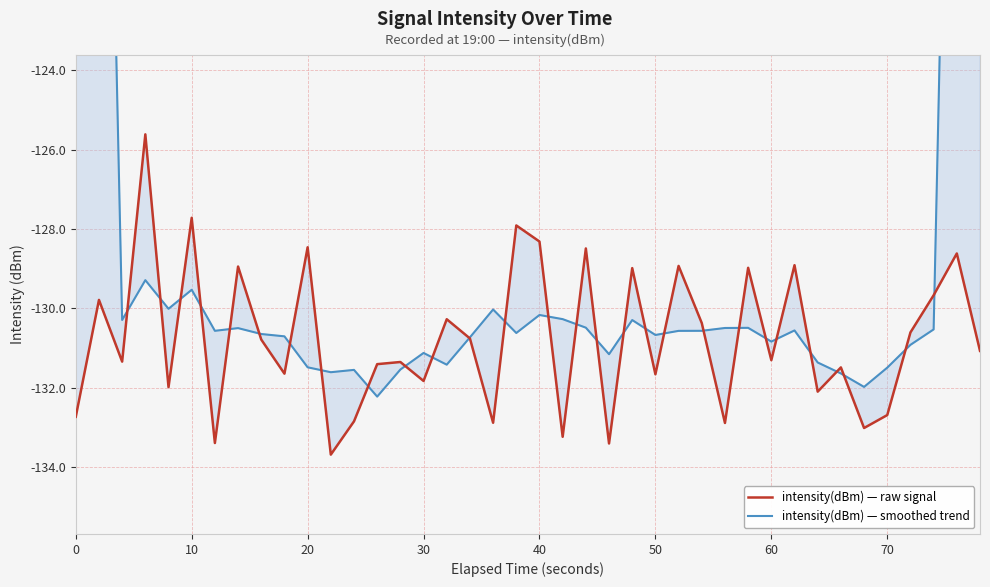

List the series in order of their overall mean, highest first.

intensity(dBm) — smoothed trend, intensity(dBm) — raw signal